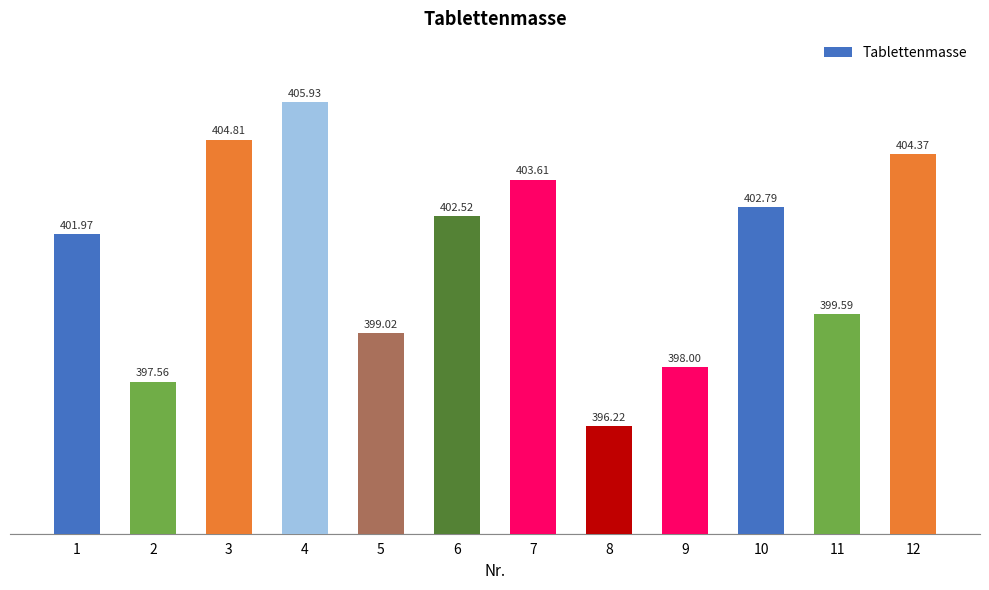

Reading left to right, extract all data points from this chart.

402.0	397.6	404.8	405.9	399.0	402.5	403.6	396.2	398.0	402.8	399.6	404.4